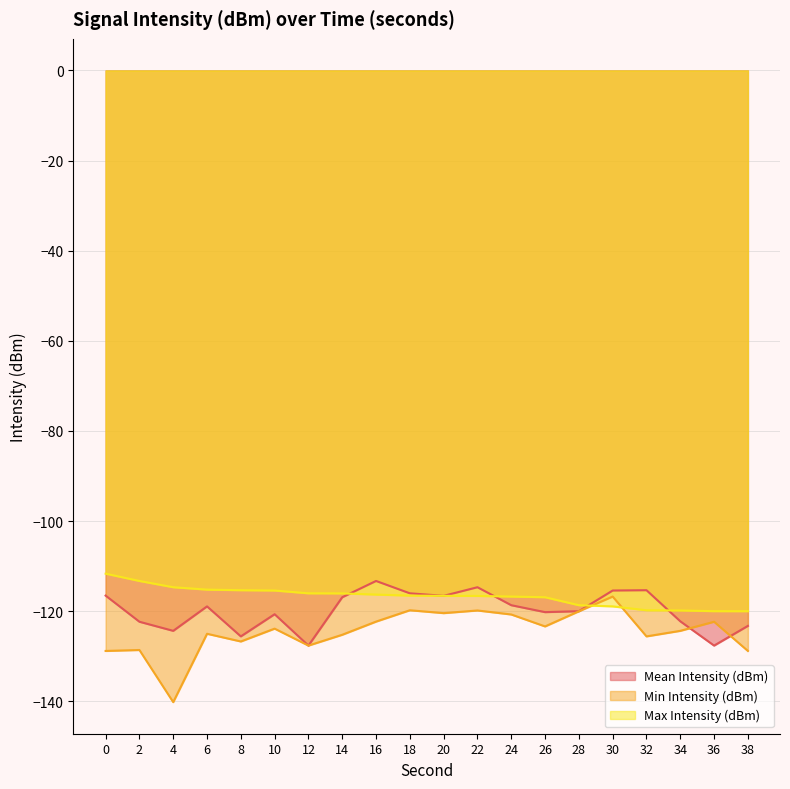

What is the value of the Min Intensity (dBm) point at the 11th from the left?

-120.4